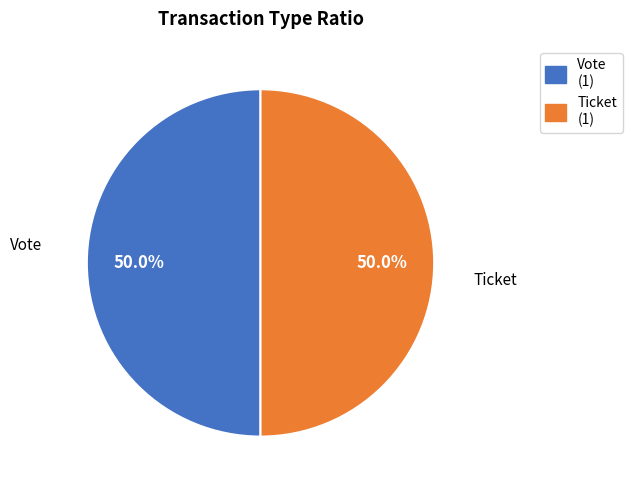

Approximately how many times larger is the value at Ticket (1) compared to Vote (1)?

1.0